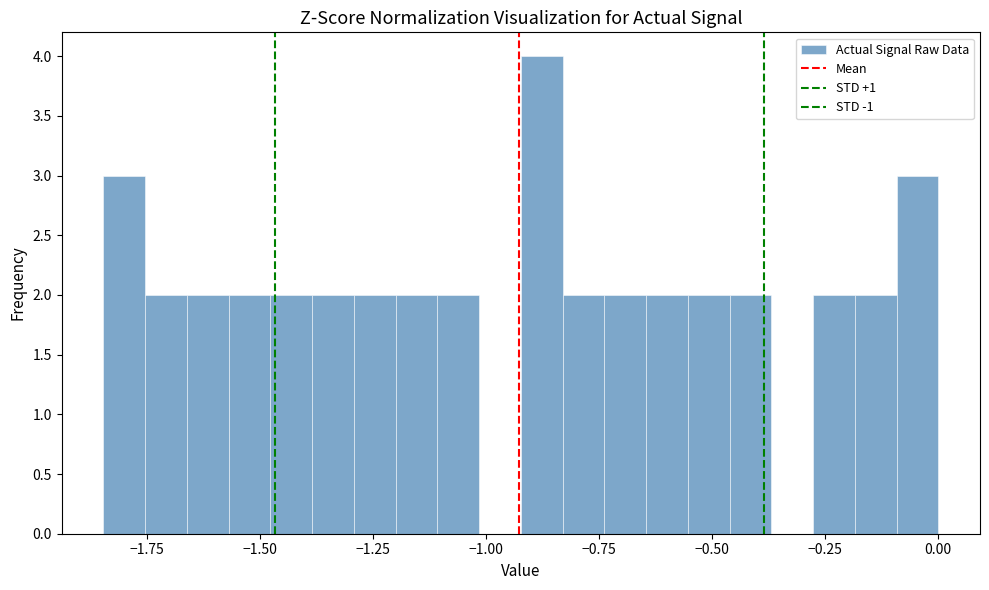

Read against the x-axis, roughly where is the centre of the tallest bar?

-0.90